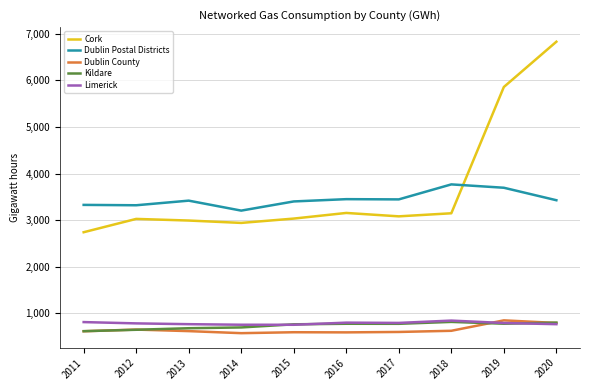

How many lines are shown in the chart?

5